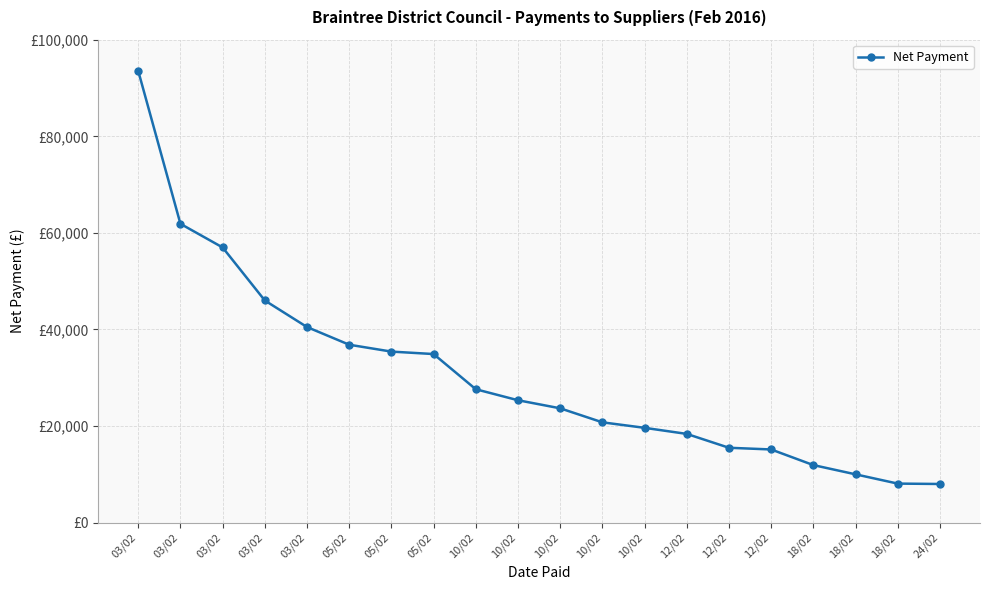

What is the sum of the values at 12/02 and 10/02?

39170.6